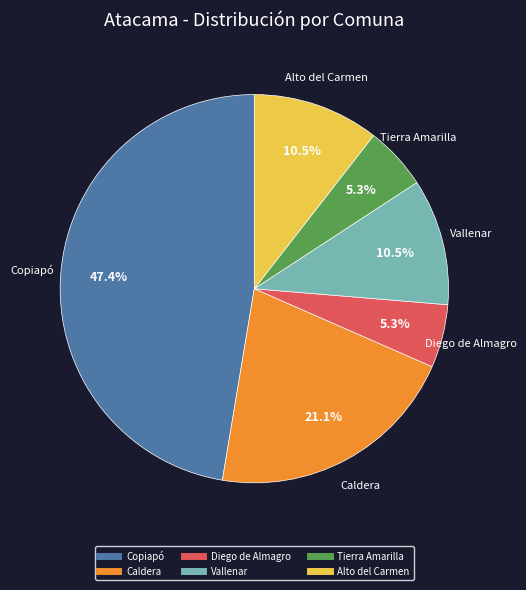

Combined, do Tierra Amarilla and Vallenar account for over 50%?

No